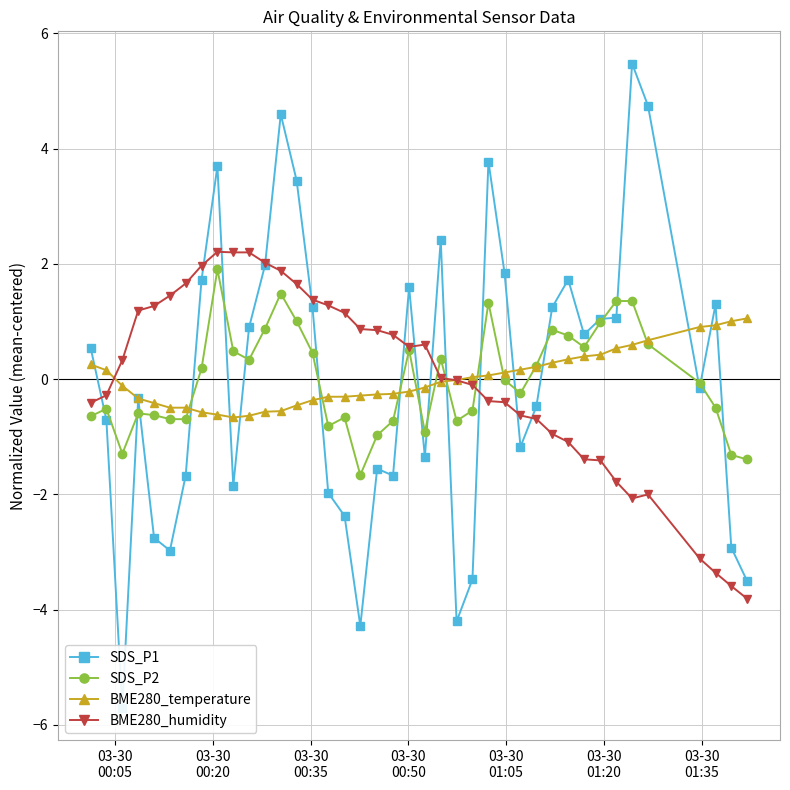

True or false: BME280_humidity has more than 2 interior local peaks.

True